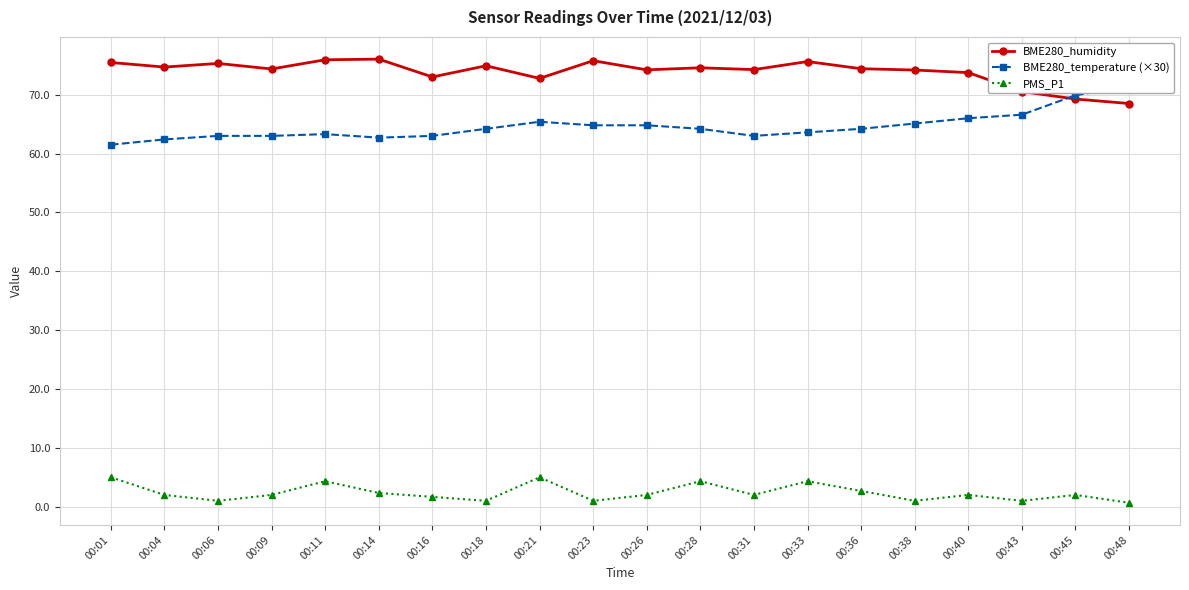

At which label is PMS_P1 closest to 2?

00:04